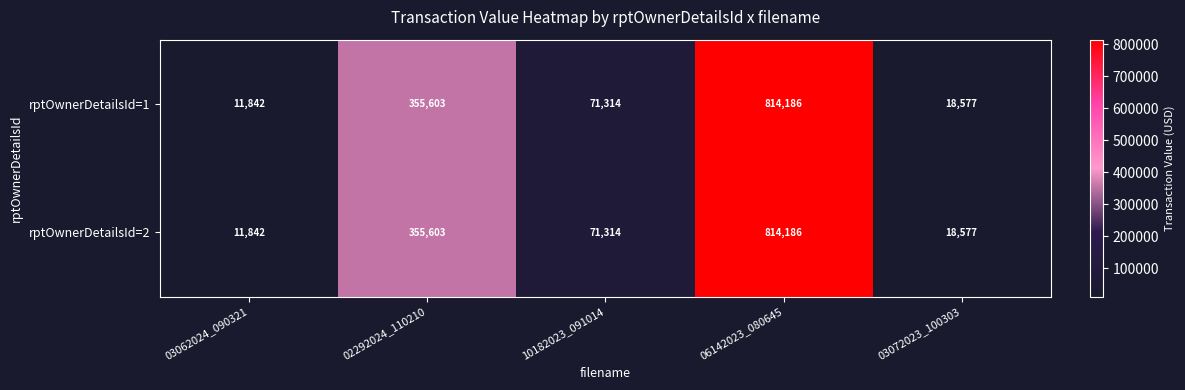

At which category does the chart reach its peak across all series?

06142023_080645